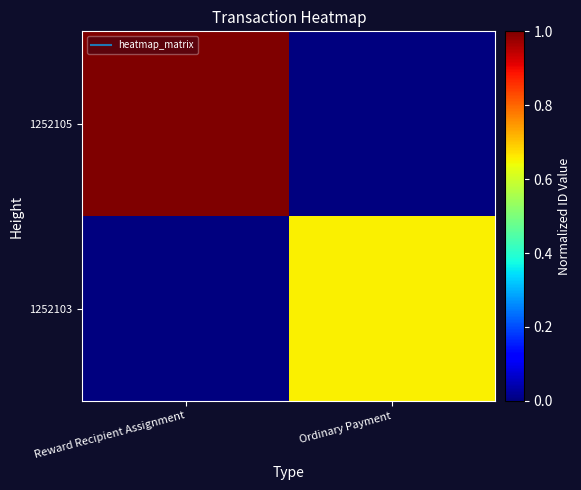

Reading right to left, list all the values displayed in this chart.

1252105: Ordinary Payment=0.0	Reward Recipient Assignment=1.0
1252103: Ordinary Payment=0.7	Reward Recipient Assignment=0.0